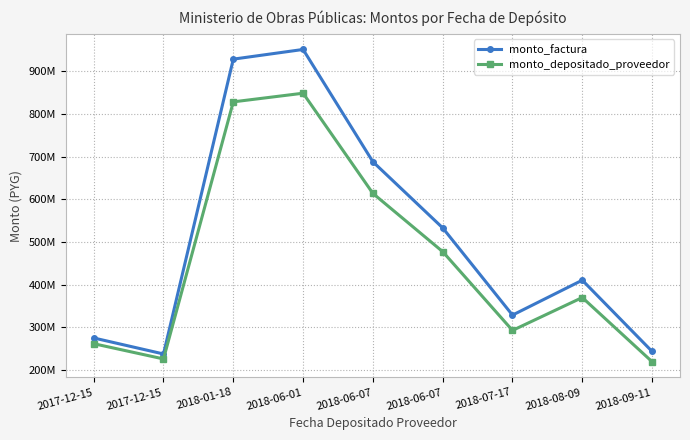

Which series has the widest spread of values?

monto_factura